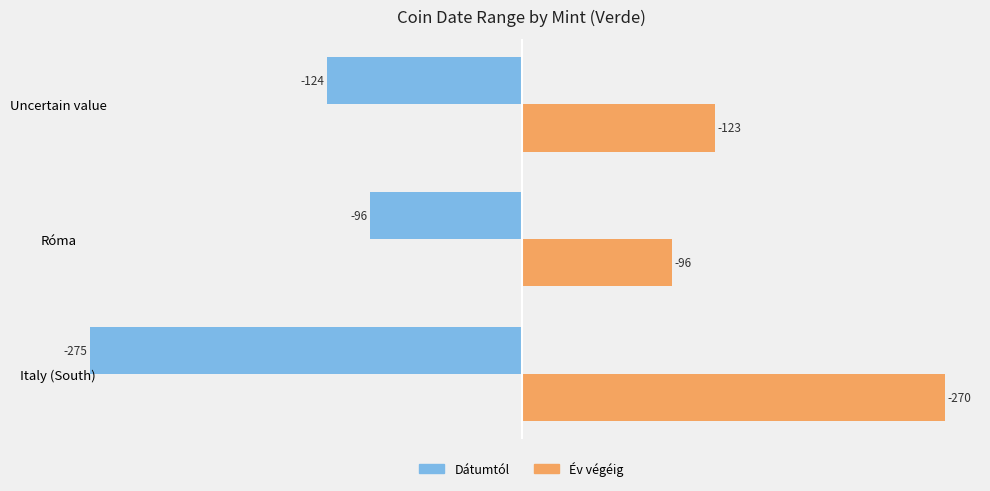

How many series are shown in this chart?

2